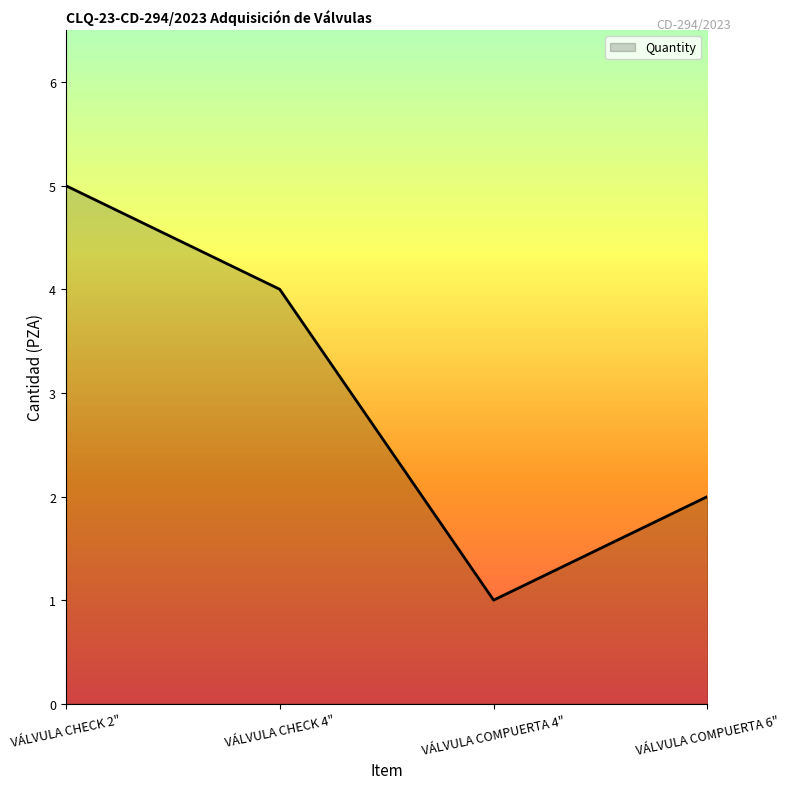

What is the change in value from VÁLVULA CHECK 2" to VÁLVULA CHECK 4"?

-1